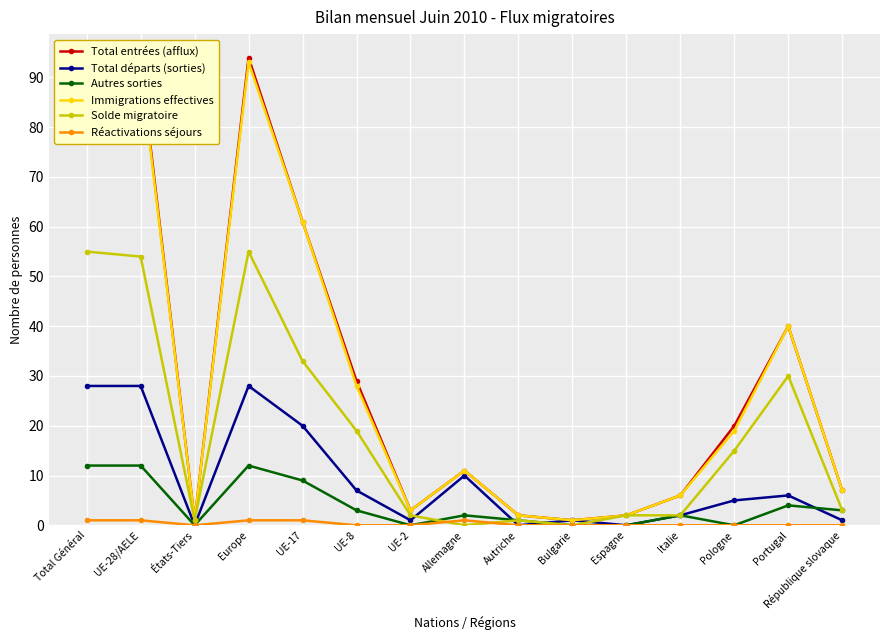

Reading left to right, what are all the values shown in this chart?

Total entrées (afflux): 94	93	1	94	61	29	3	11	2	1	2	6	20	40	7
Total départs (sorties): 28	28	0	28	20	7	1	10	0	1	0	2	5	6	1
Autres sorties: 12	12	0	12	9	3	0	2	1	0	0	2	0	4	3
Immigrations effectives: 93	92	1	93	61	28	3	11	2	1	2	6	19	40	7
Solde migratoire: 55	54	1	55	33	19	2	0	1	0	2	2	15	30	3
Réactivations séjours: 1	1	0	1	1	0	0	1	0	0	0	0	0	0	0